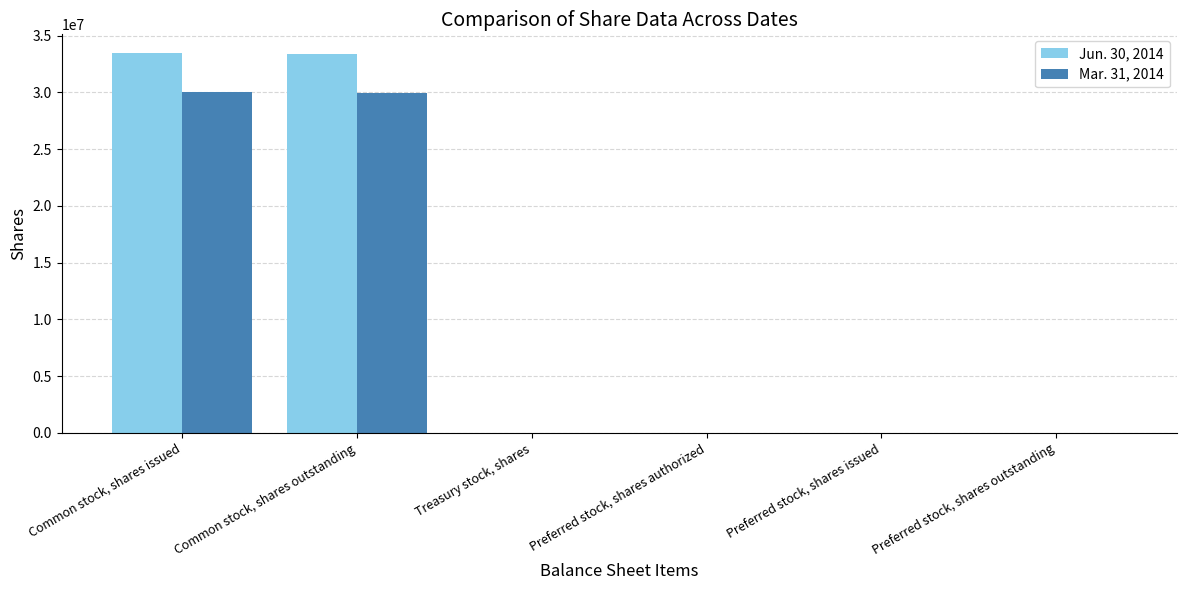

The Mar. 31, 2014 series shows 11829798 at Common stock, shares issued. True or false?

False